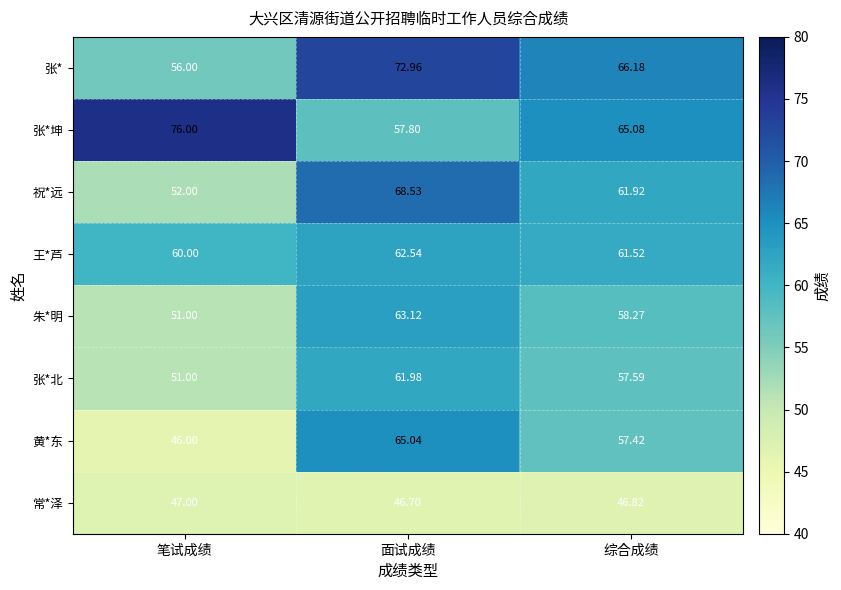

Which series has the widest spread of values?

黄*东